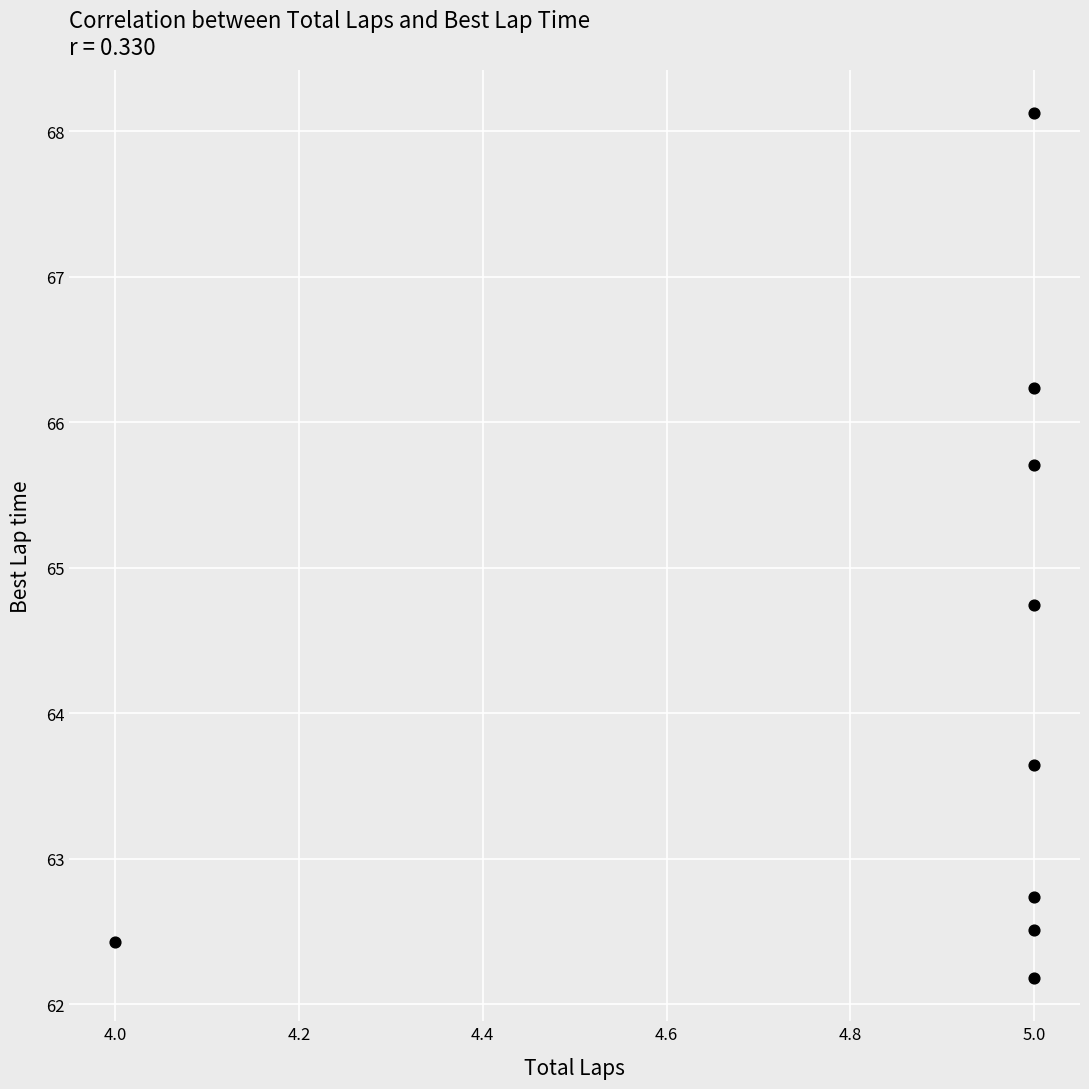

What is the average X value?

4.9